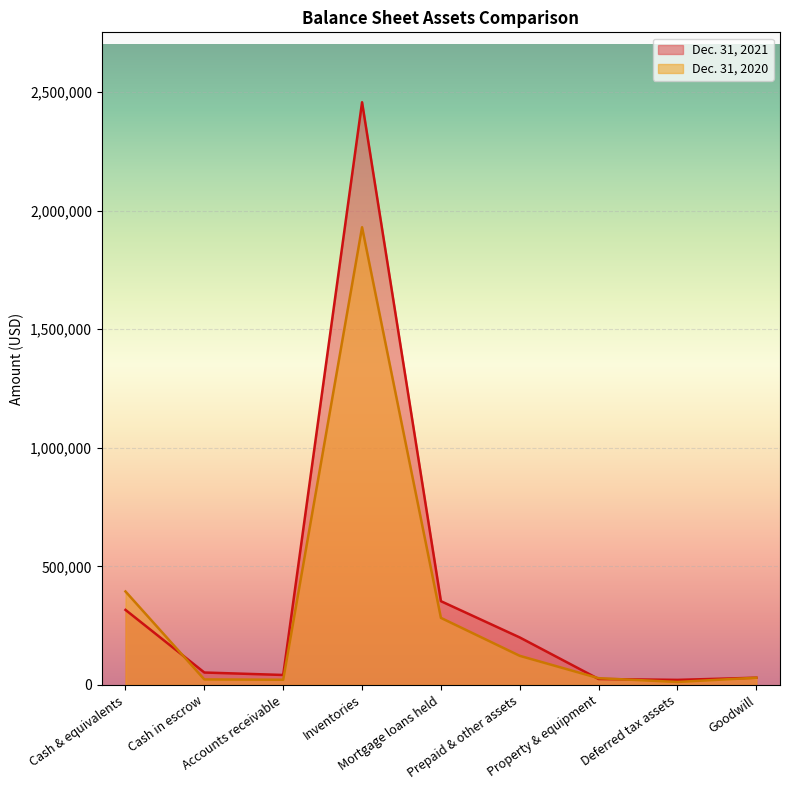

At which category does the chart reach its minimum across all series?

Deferred tax assets